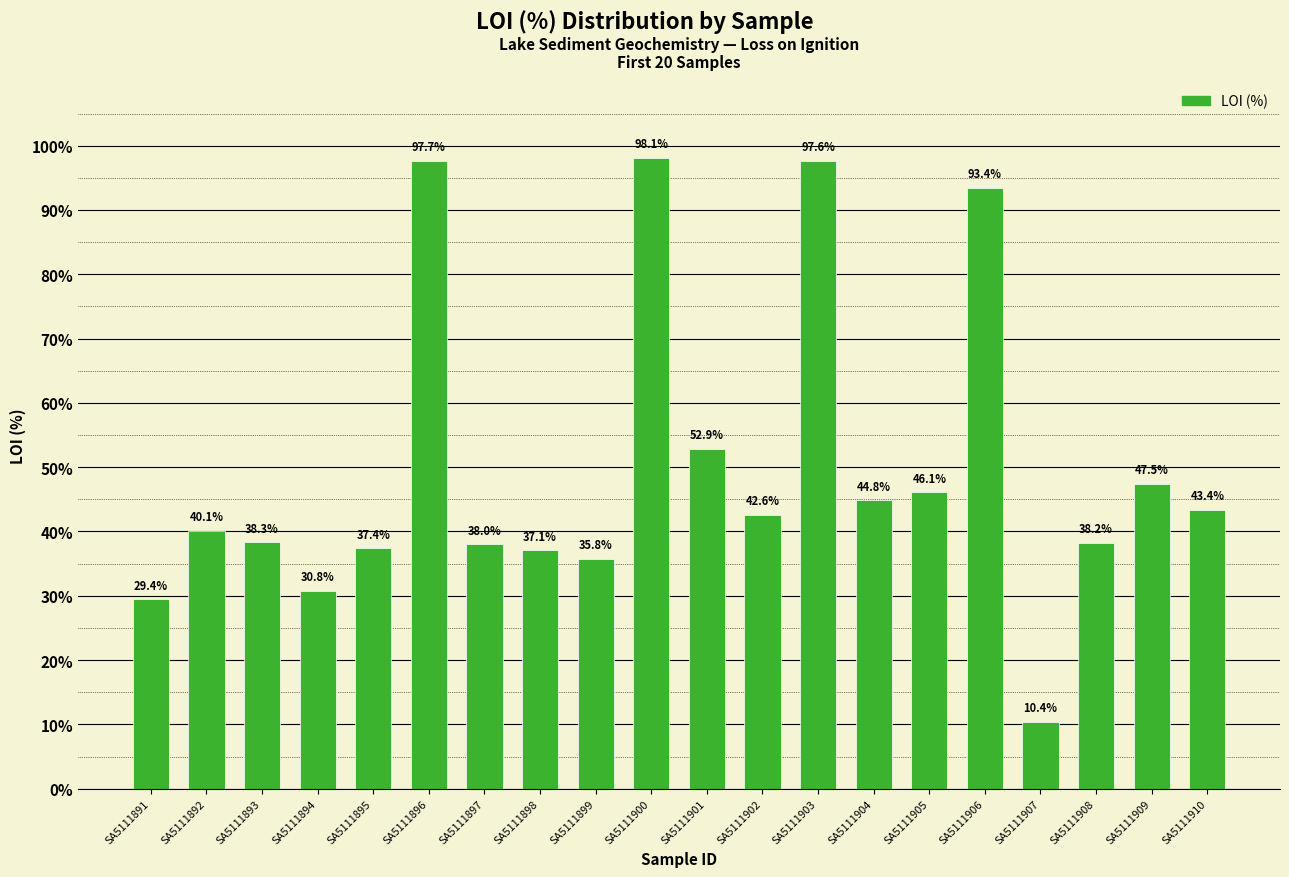

What is the average value?

50.0